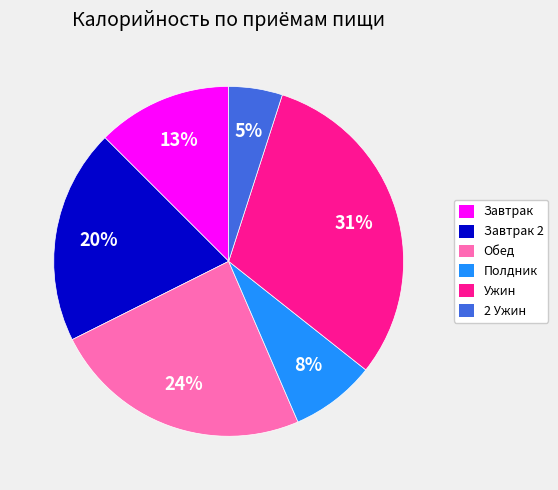

Does any single category account for the majority?

No